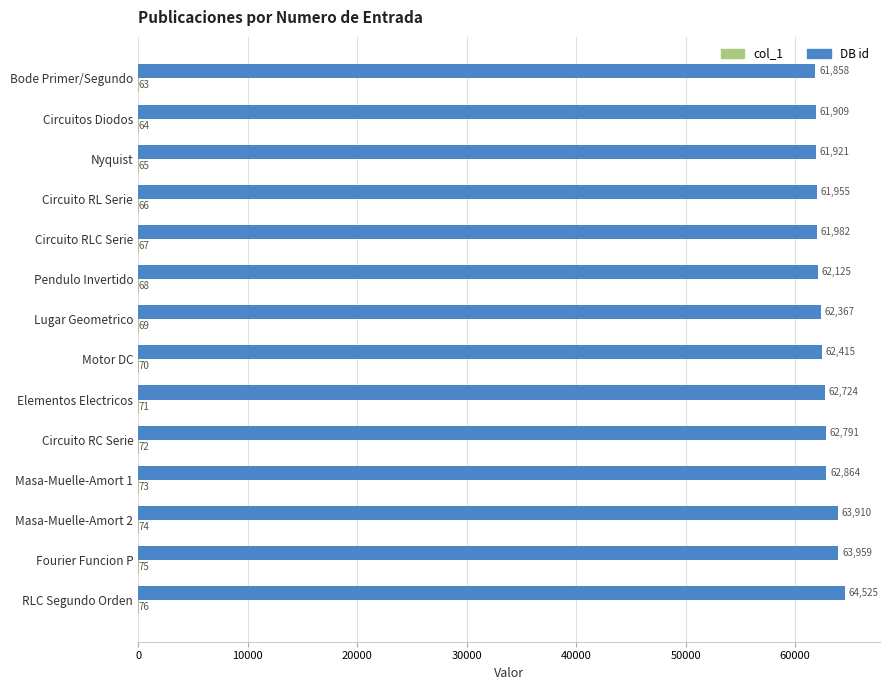

What is the approximate value of DB id at Masa-Muelle-Amort 1, to the nearest 10?

62860